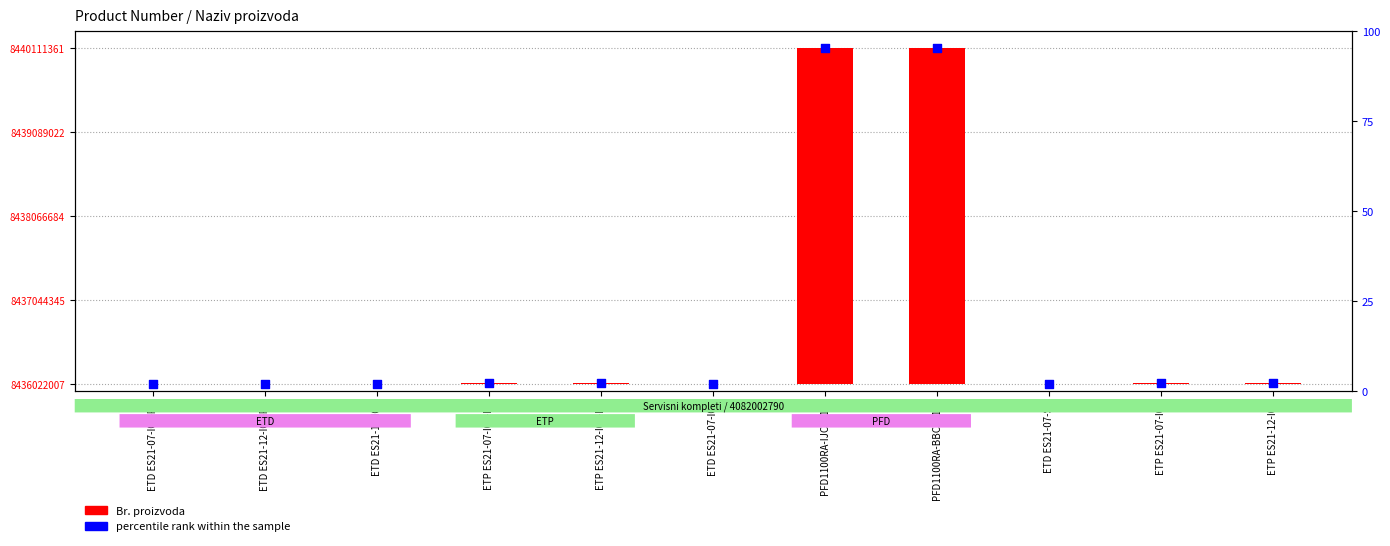

At which category is the sum across all series the highest?

PFD1100RA-IJC011N